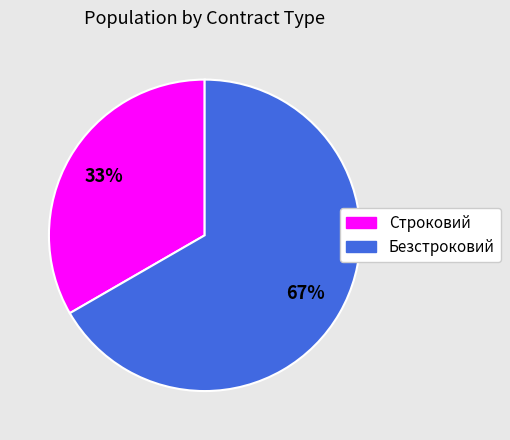

Count the number of slices in the pie.

2